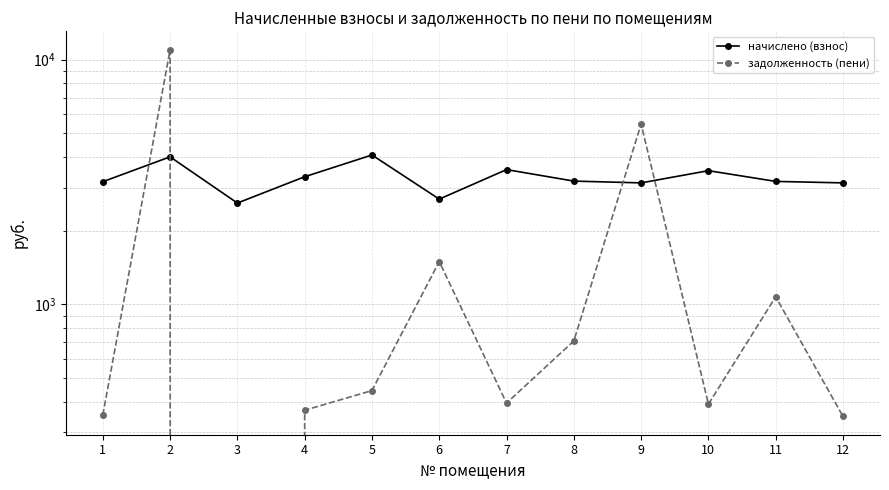

Which series has the largest total across all categories?

начислено (взнос)